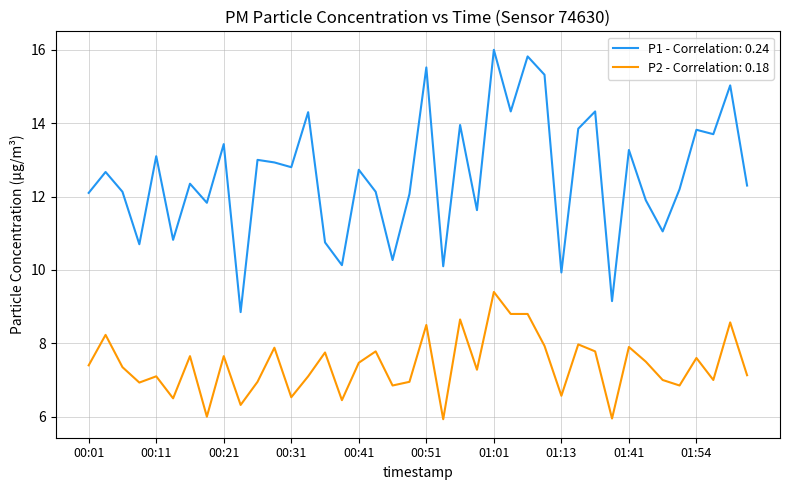

Which series has the largest total across all categories?

P1 - Correlation: 0.24